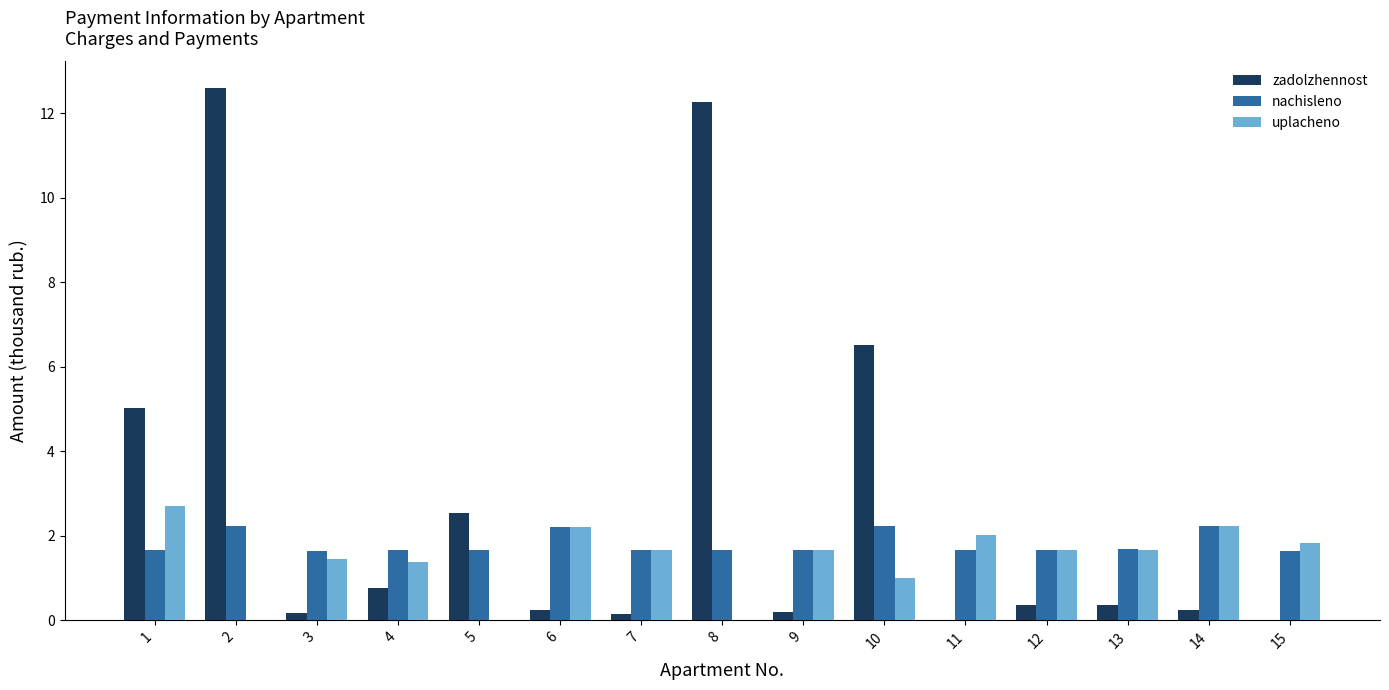

What are all the series names shown in the legend?

zadolzhennost, nachisleno, uplacheno